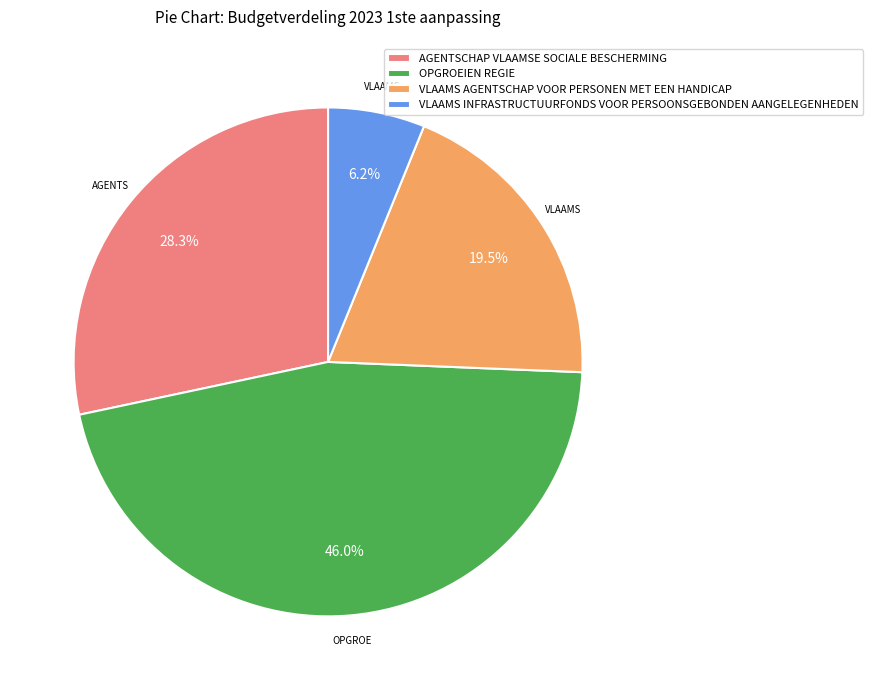

Which category has the smallest portion of the pie?

VLAAMS INFRASTRUCTUURFONDS VOOR PERSOONSGEBONDEN AANGELEGENHEDEN